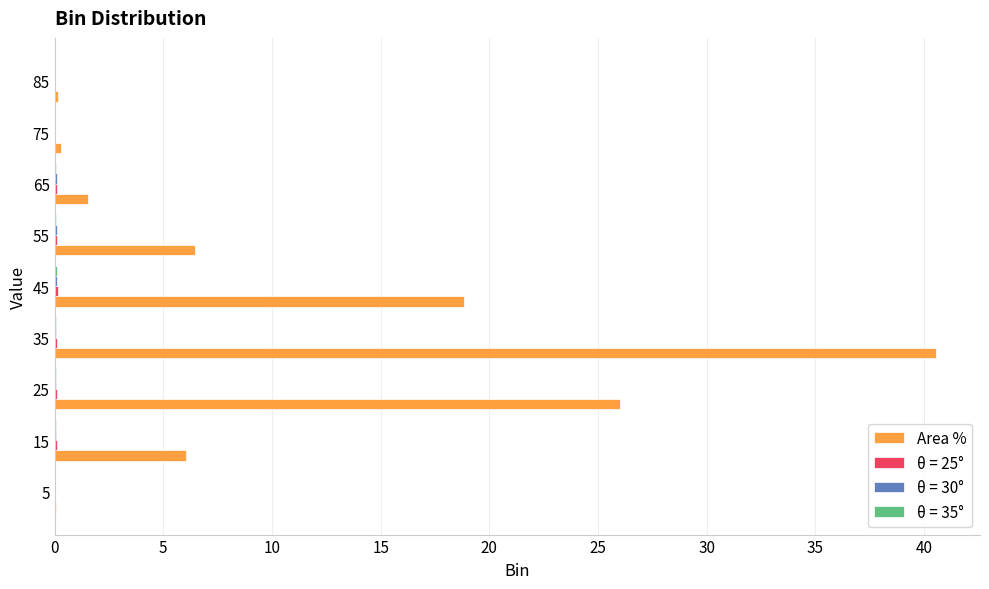

At which category is the sum across all series the highest?

35